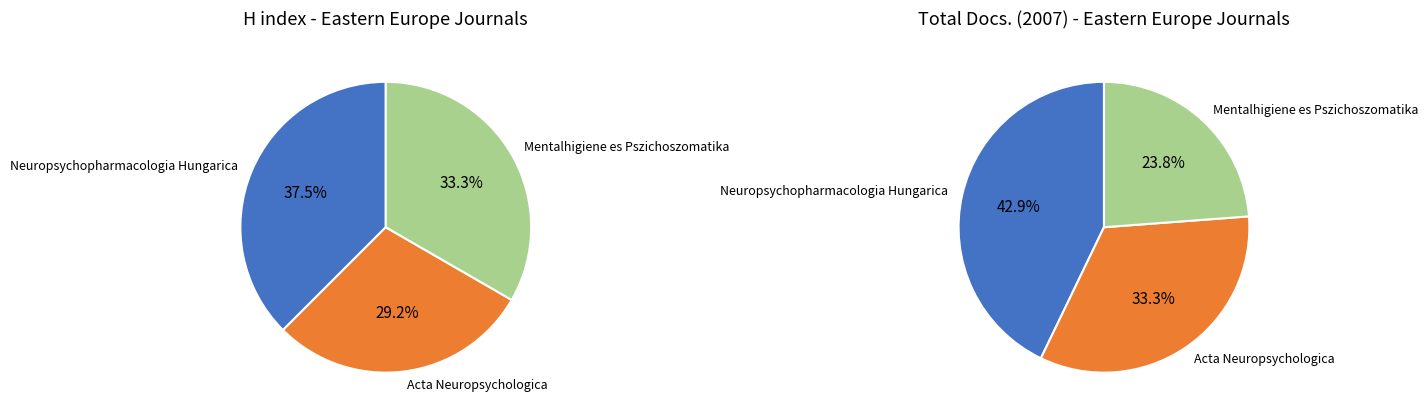

Which slice is the largest?

Neuropsychopharmacologia Hungarica